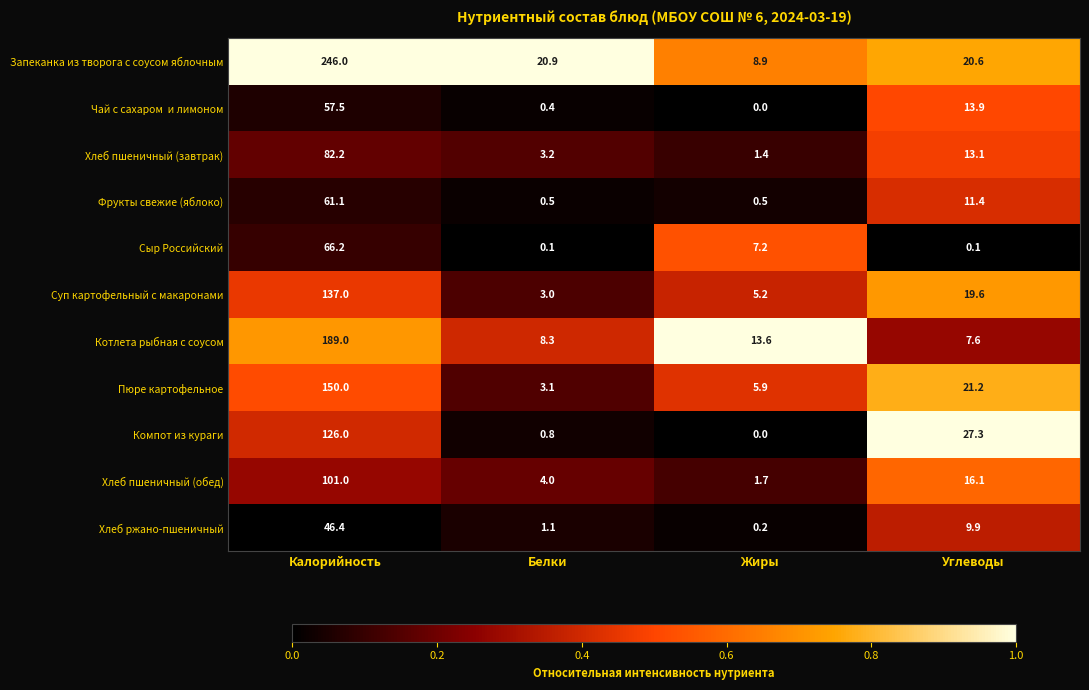

Rank the categories by Суп картофельный с макаронами value from lowest to highest.

Белки, Жиры, Углеводы, Калорийность